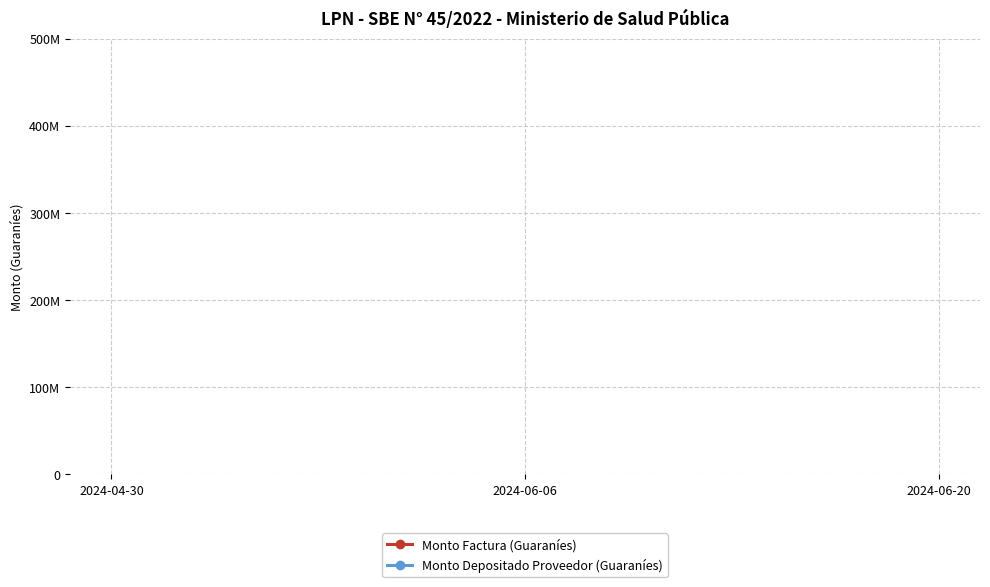

What is the label of the 1st point from the right?

2024-06-20